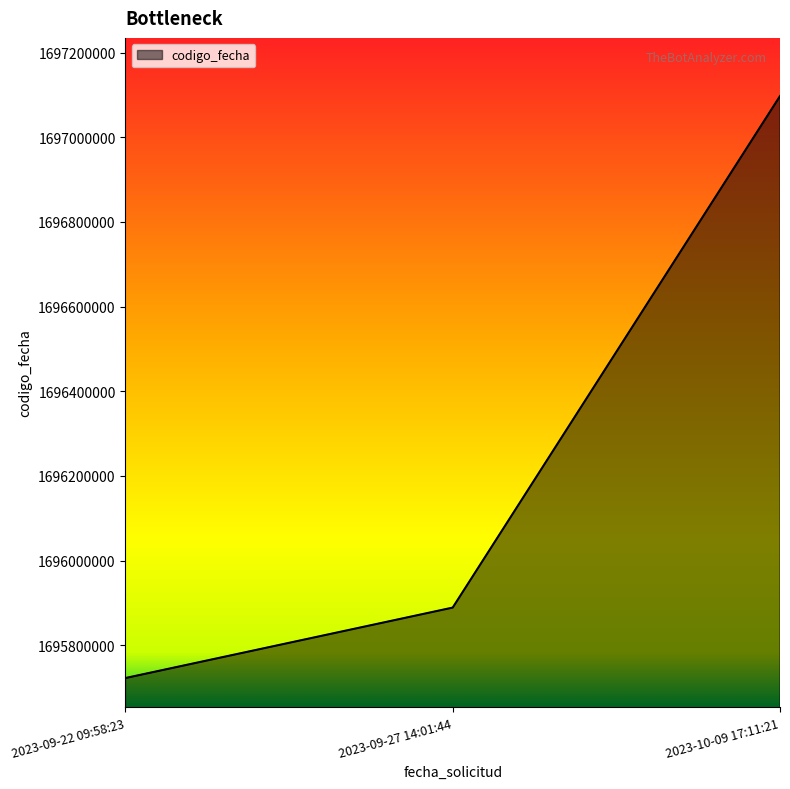

Reading left to right, list all the values displayed in this chart.

1695722315	1695888759	1697097140